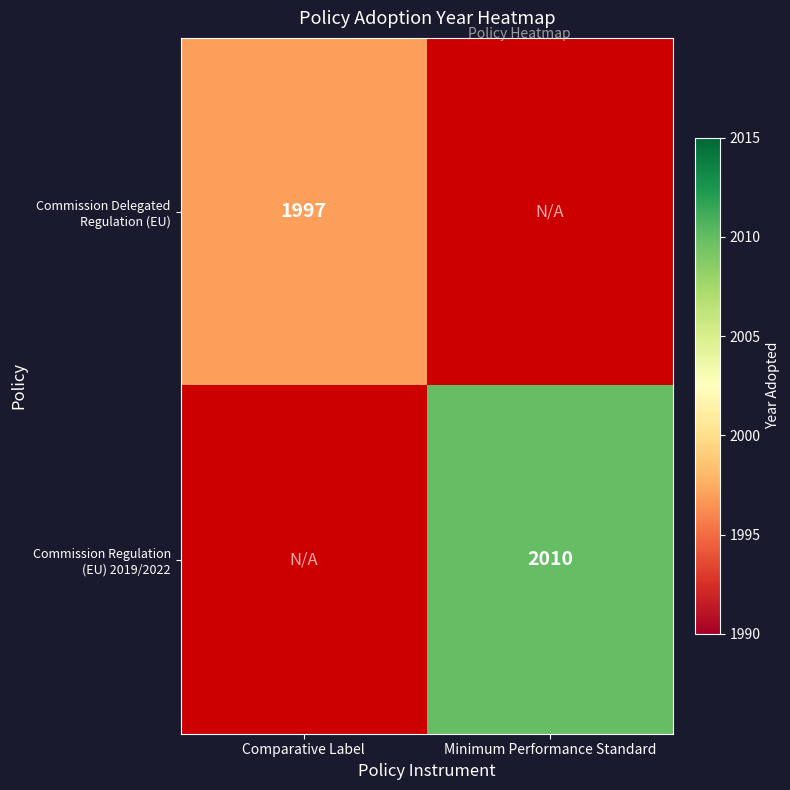

The value of Commission Regulation (EU) 2019/2022 at Minimum Performance Standard is 941. True or false?

False